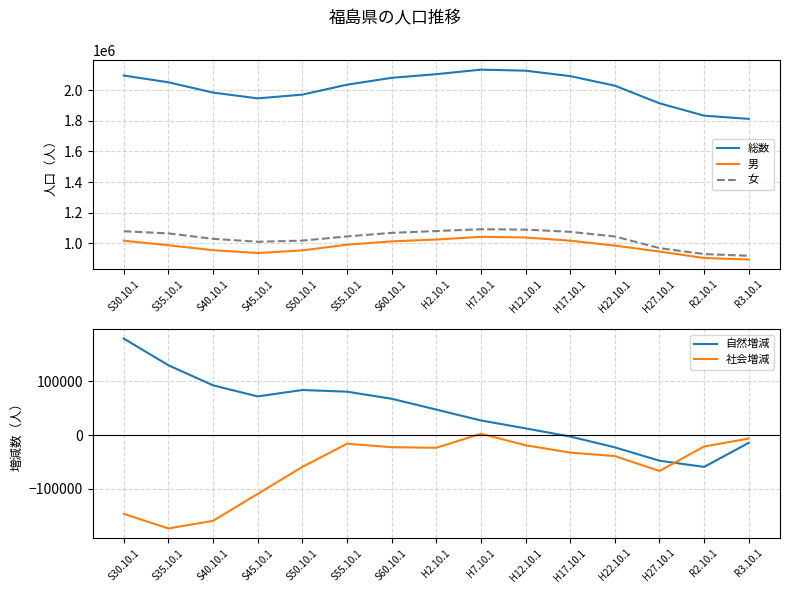

Count the number of data series in this chart.

5